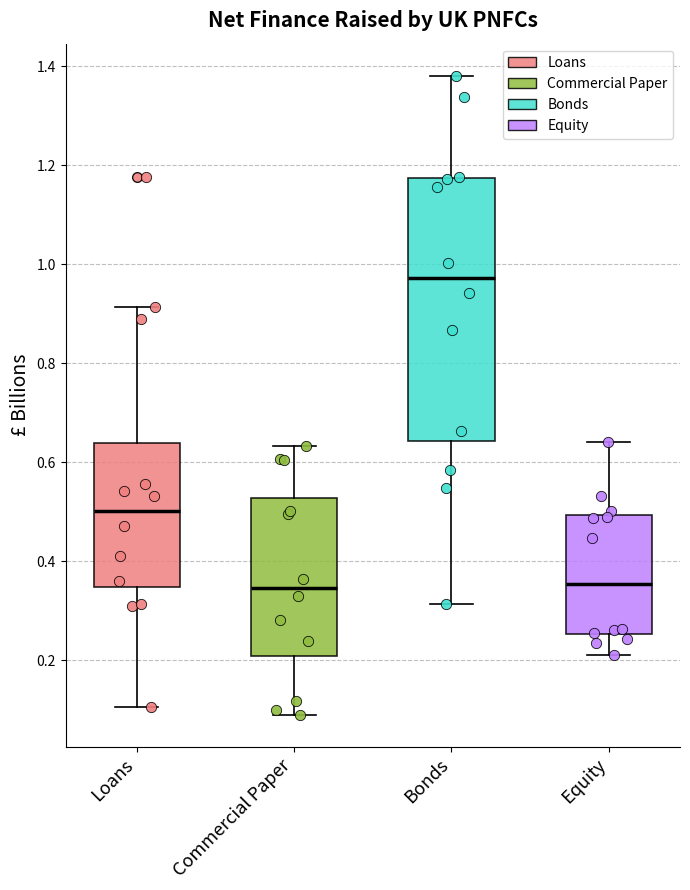

Which box is the tallest, from its lower edge to its upper edge?

Bonds